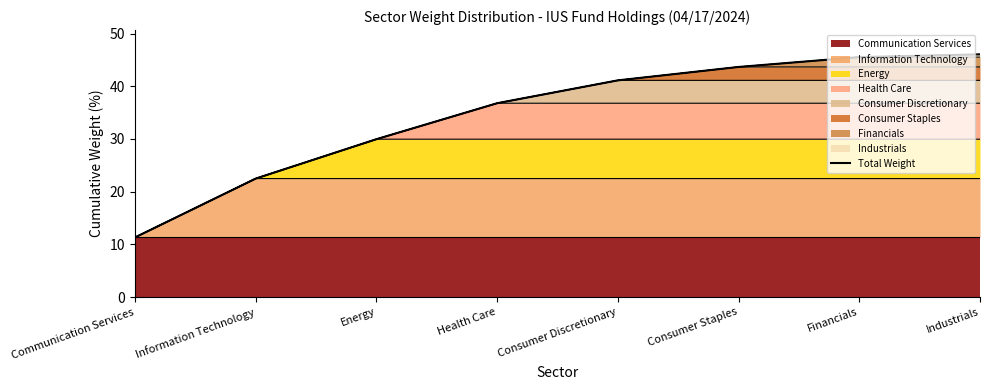

How many data points are above 41?

4